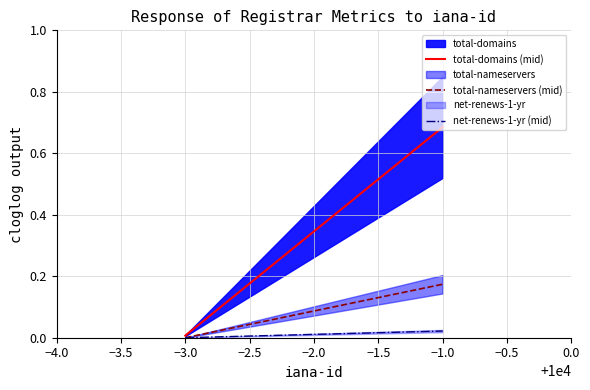

Is the value of total-nameservers (mid) at −1.0 greater than the value of net-renews-1-yr (mid) at −3.0?

Yes